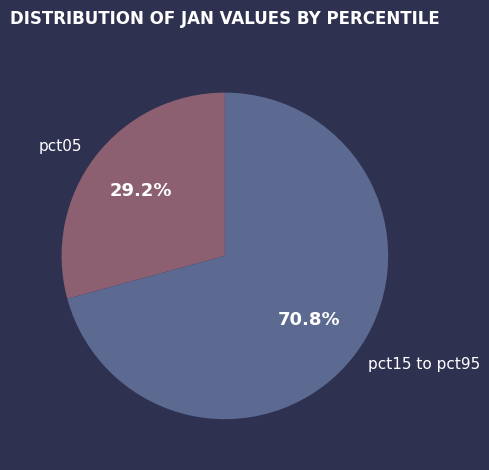

Count the number of slices in the pie.

2